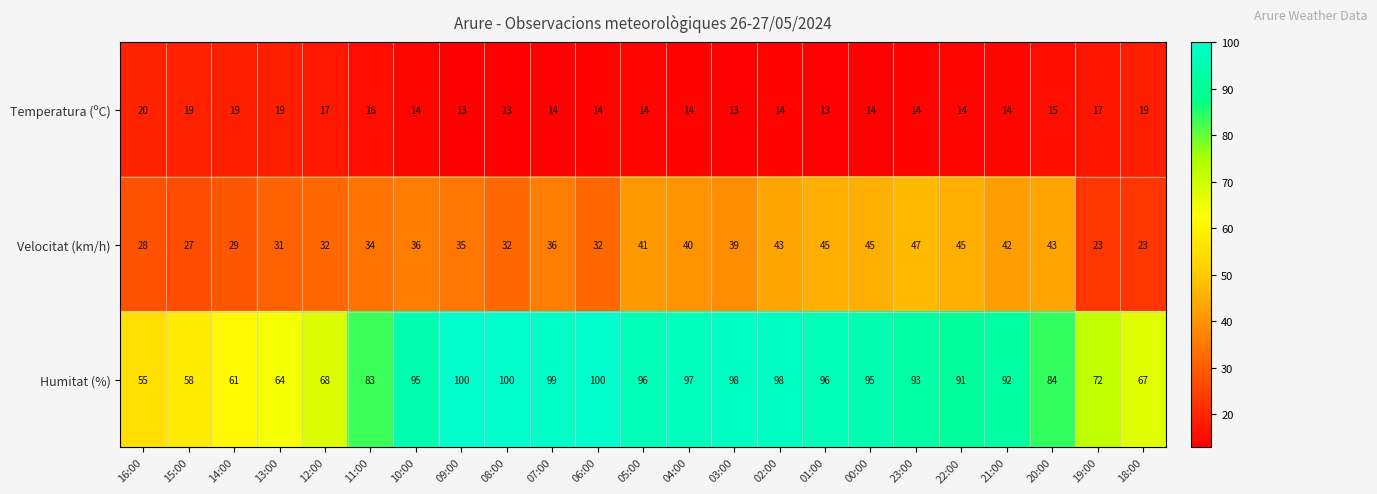

What is the minimum value for Humitat (%)?

55